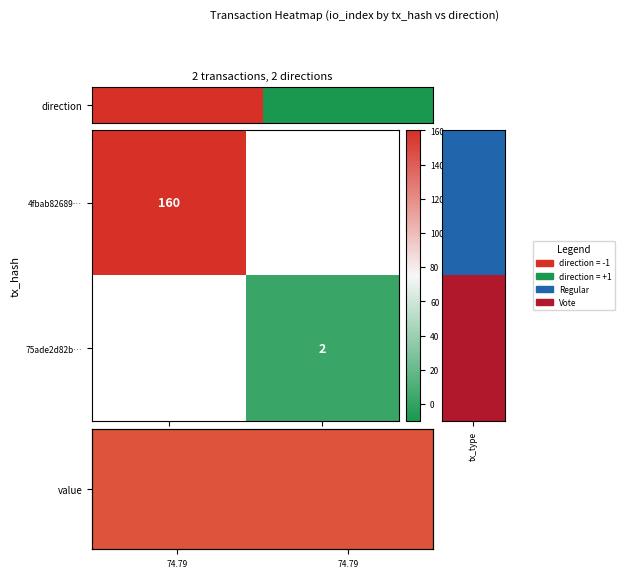

True or false: 4fbab82689… has a value of 68 at -1.

False